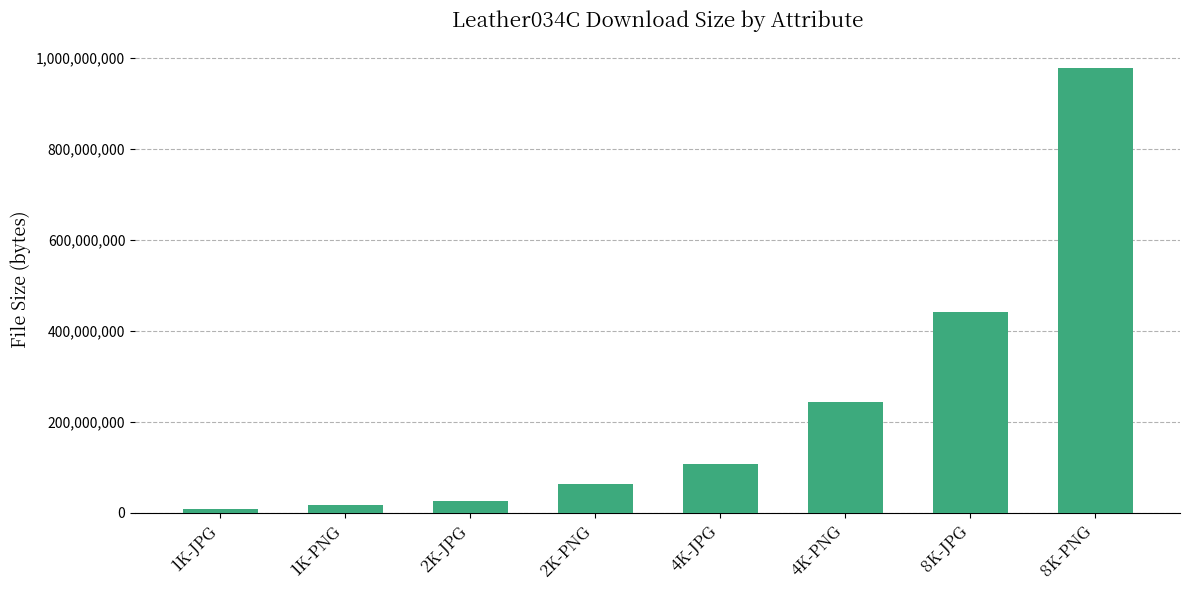

What is the label of the 5th bar from the right?

2K-PNG